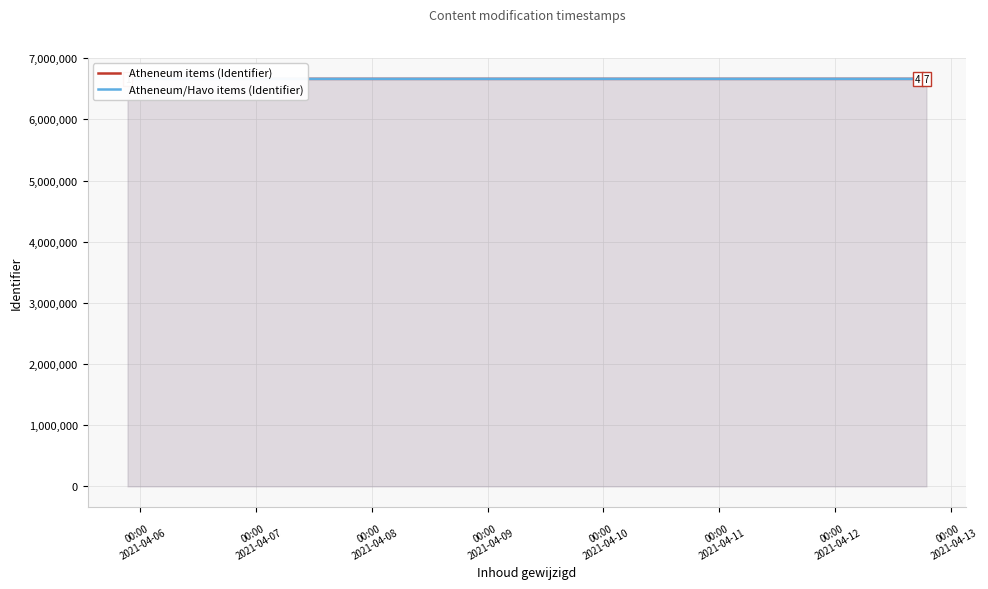

Approximately how many times larger is the value at 2021-04-12 18:56:25 compared to 2021-04-12 18:56:25?

1.0